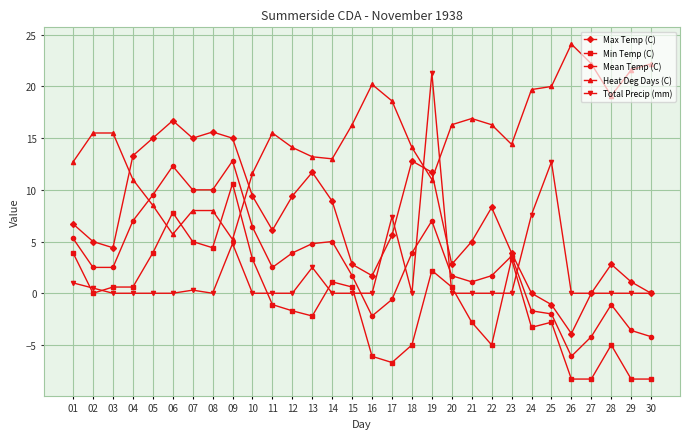

True or false: Min Temp (C) has a value of 1.1 at 14.

True